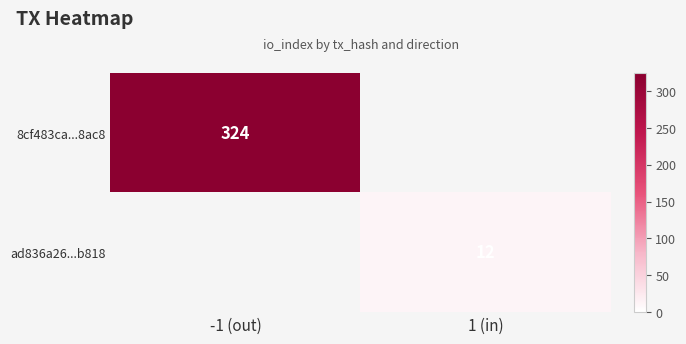

Which has a higher value, 1 (in) or -1 (out)?

-1 (out)